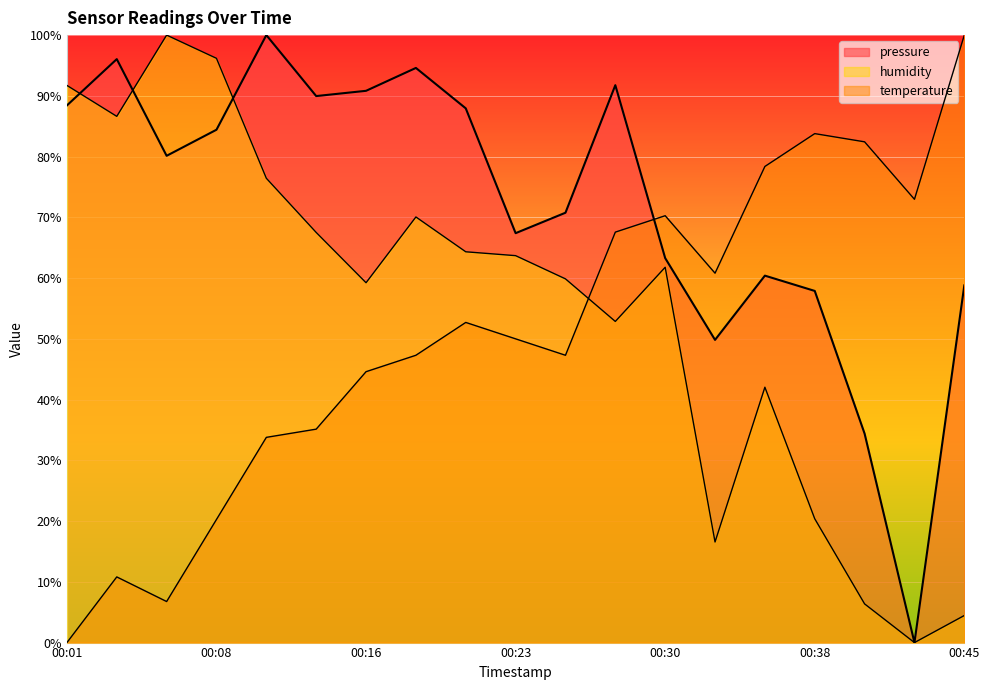

Rank the categories by pressure value from highest to lowest.

00:11, 00:03, 00:18, 00:28, 00:16, 00:13, 00:01, 00:21, 00:08, 00:06, 00:25, 00:23, 00:30, 00:35, 00:45, 00:38, 00:33, 00:40, 00:43